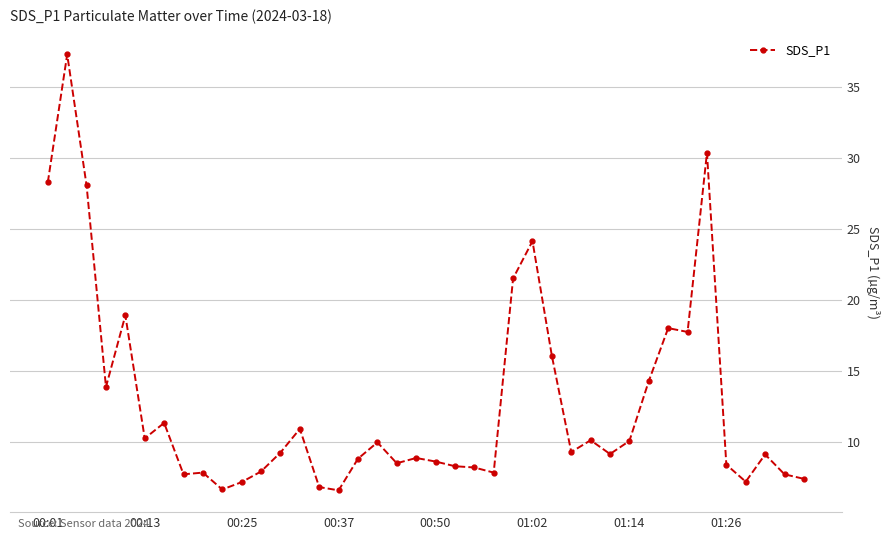

What is the value of the 17th point from the left?

8.8